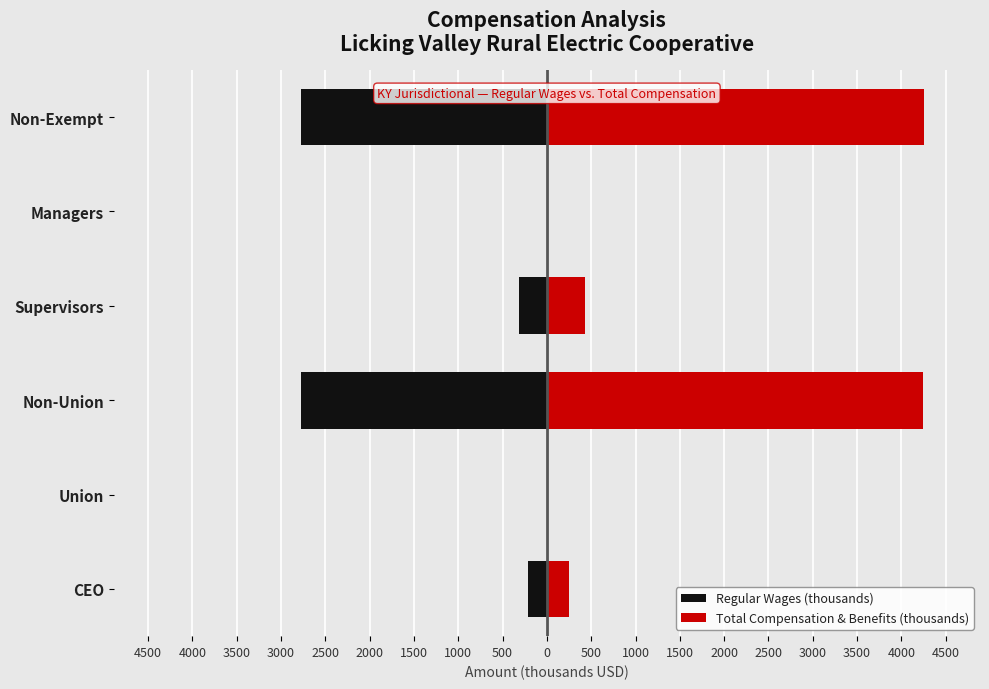

What are all the series names shown in the legend?

Regular Wages (thousands), Total Compensation & Benefits (thousands)